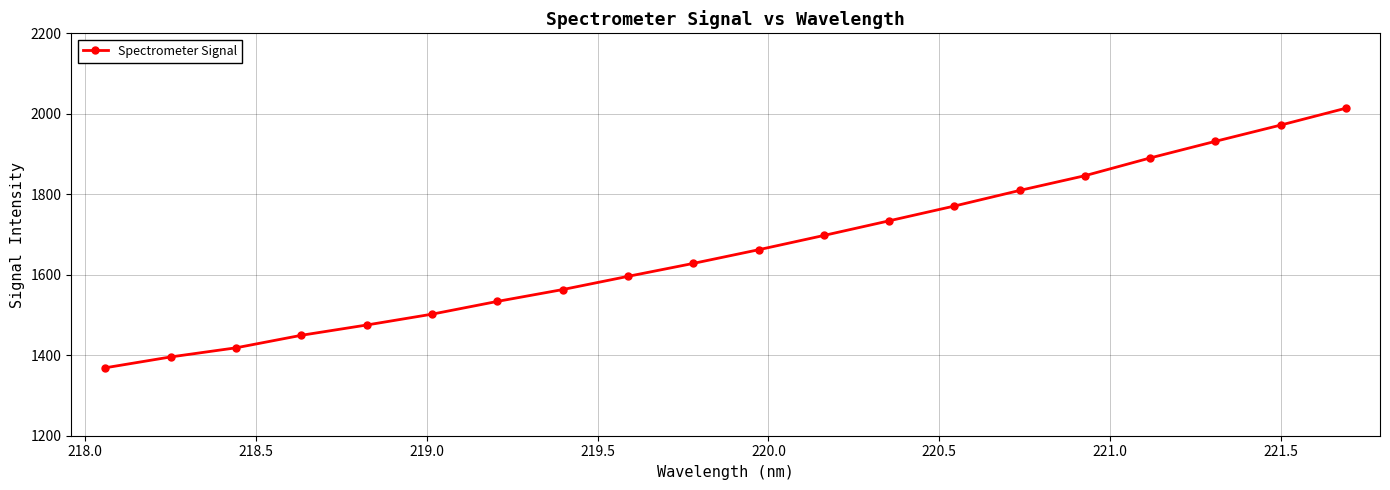

What is the greatest value displayed?

2013.9